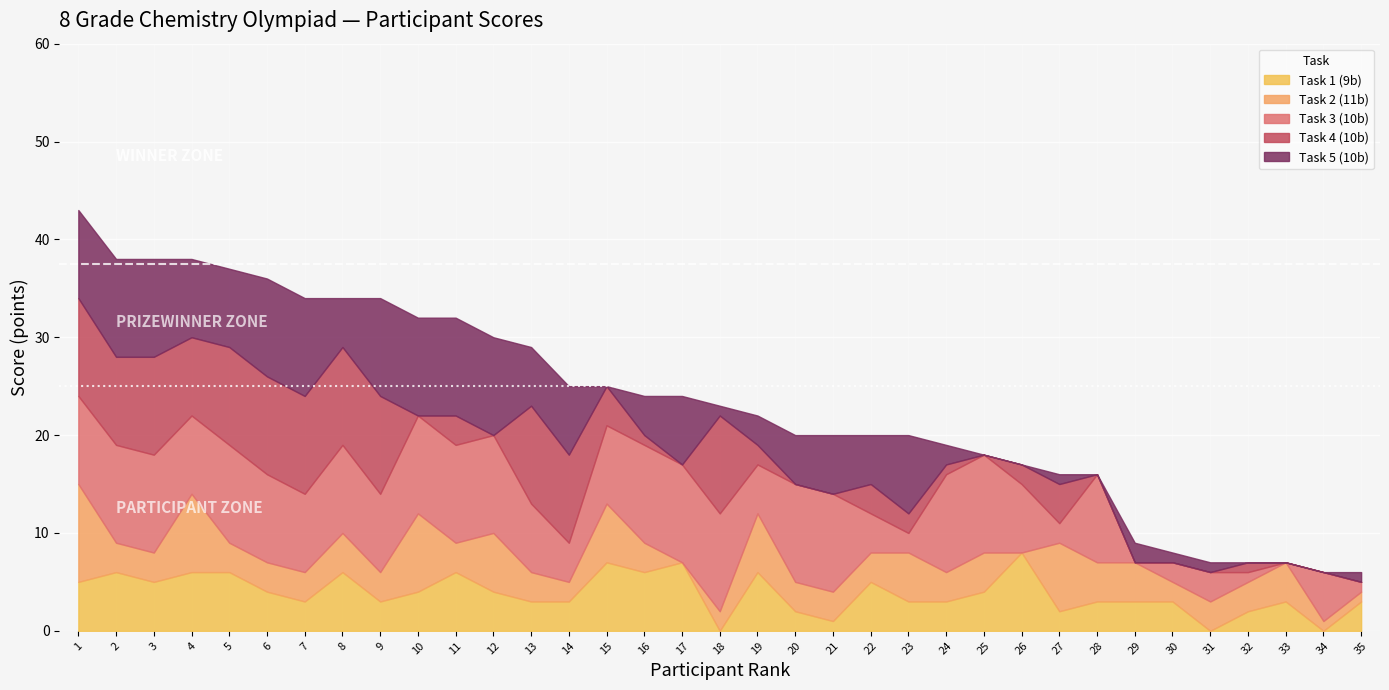

The value of Task 4 (10b) at 17 is -4. True or false?

False